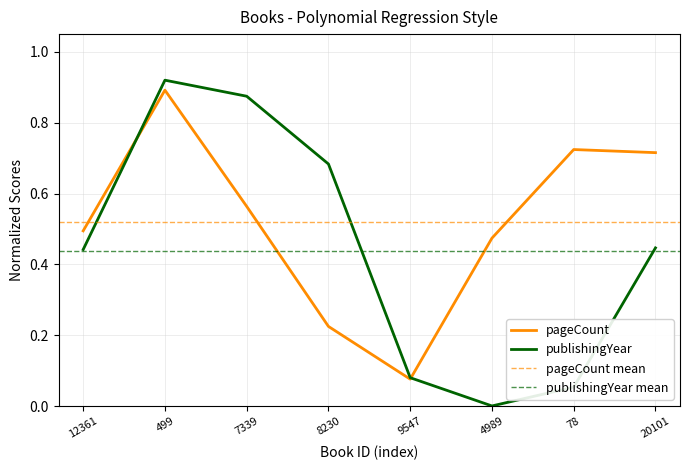

Reading left to right, what are all the values shown in this chart?

pageCount: 0.5	0.9	0.6	0.2	0.1	0.5	0.7	0.7
publishingYear: 0.4	0.9	0.9	0.7	0.1	0.0	0.1	0.4